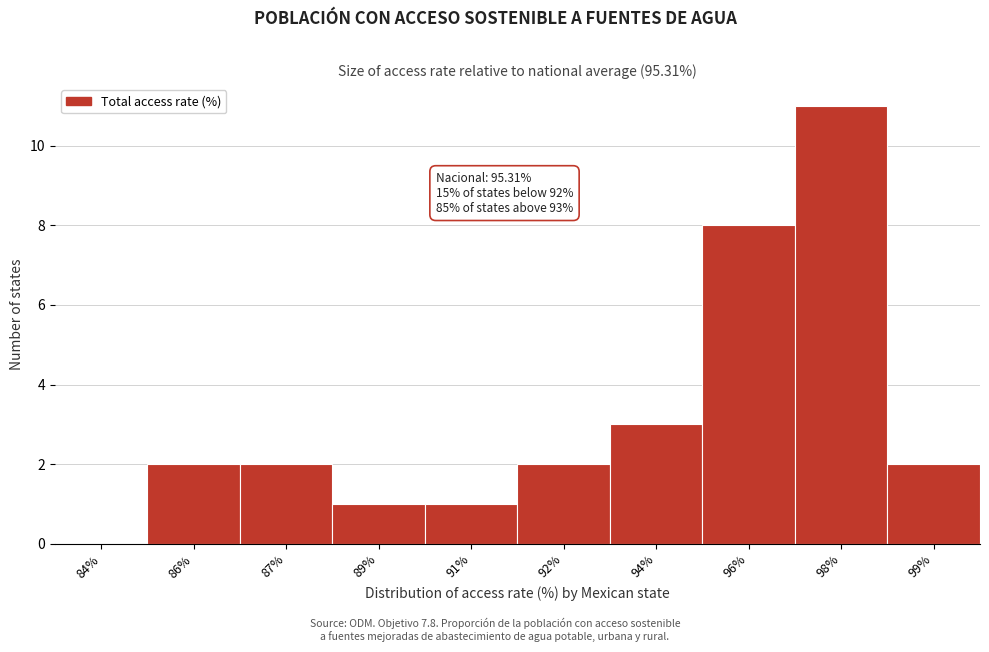

Reading right to left, list all the values displayed in this chart.

99%=2	98%=11	96%=8	94%=3	92%=2	91%=1	89%=1	87%=2	86%=2	84%=0